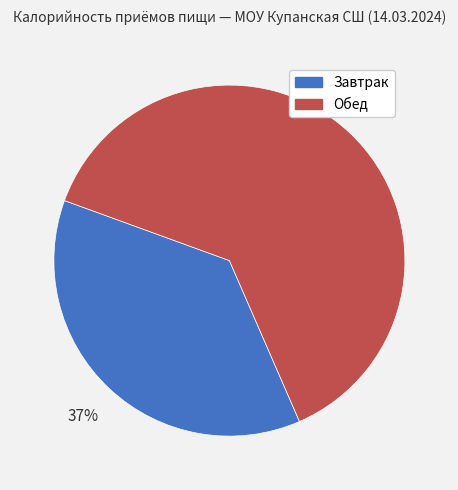

What is the ratio of the value at Завтрак to the value at Обед?

0.6